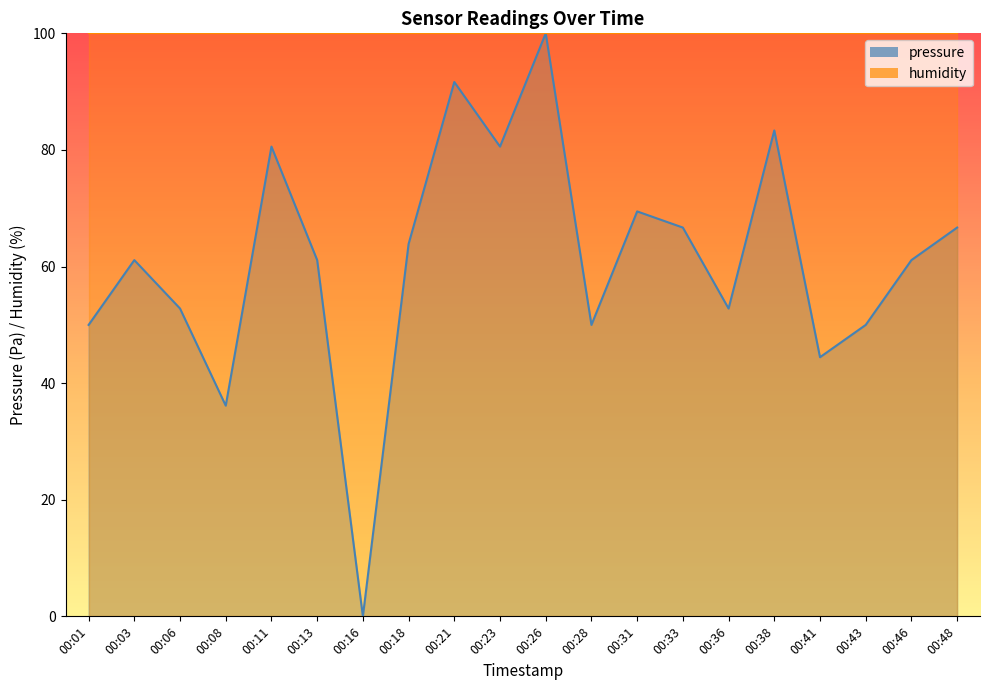

What is the difference between the values at 00:16 and 00:08?

36.1